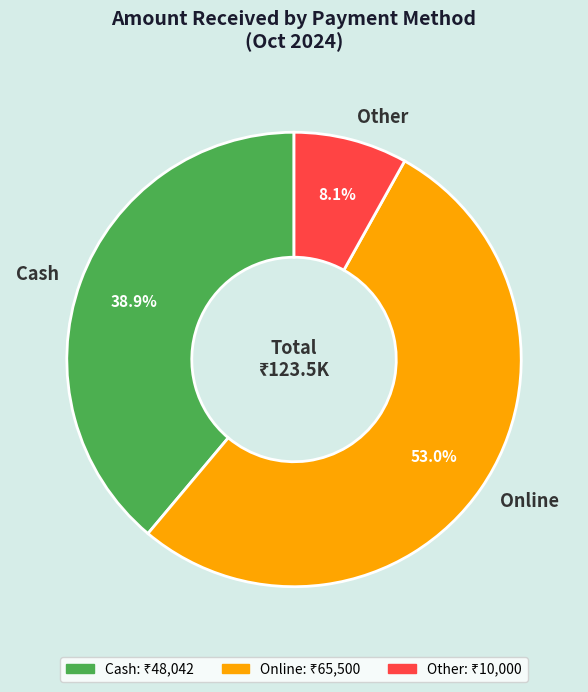

What is the total percentage of Cash and Other?

47.0%